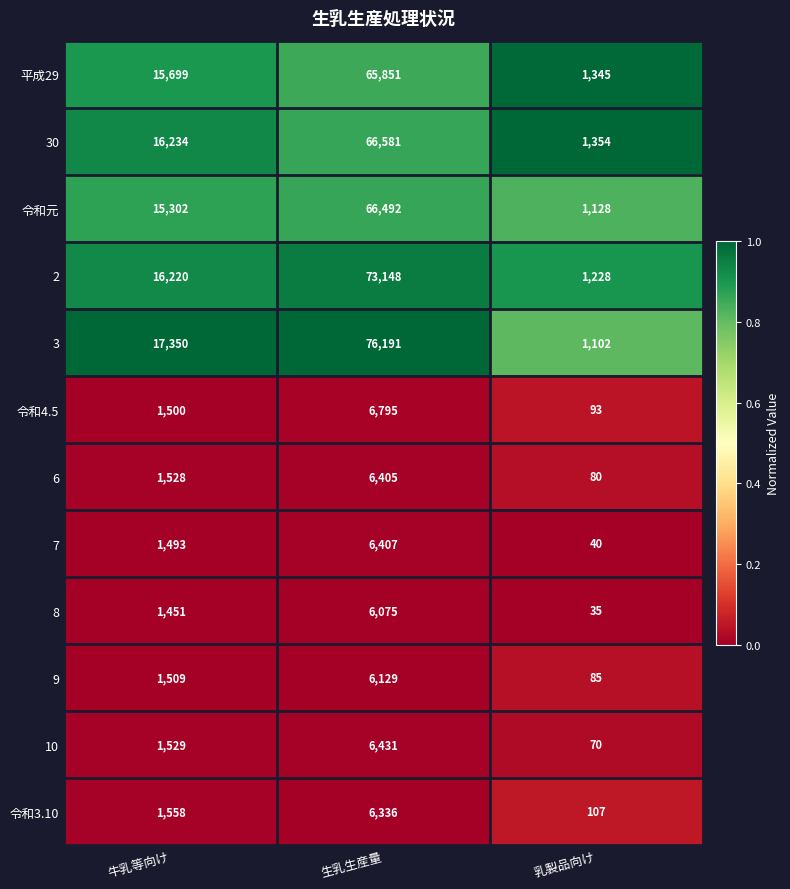

At which label does 令和4.5 reach its peak?

生乳生産量